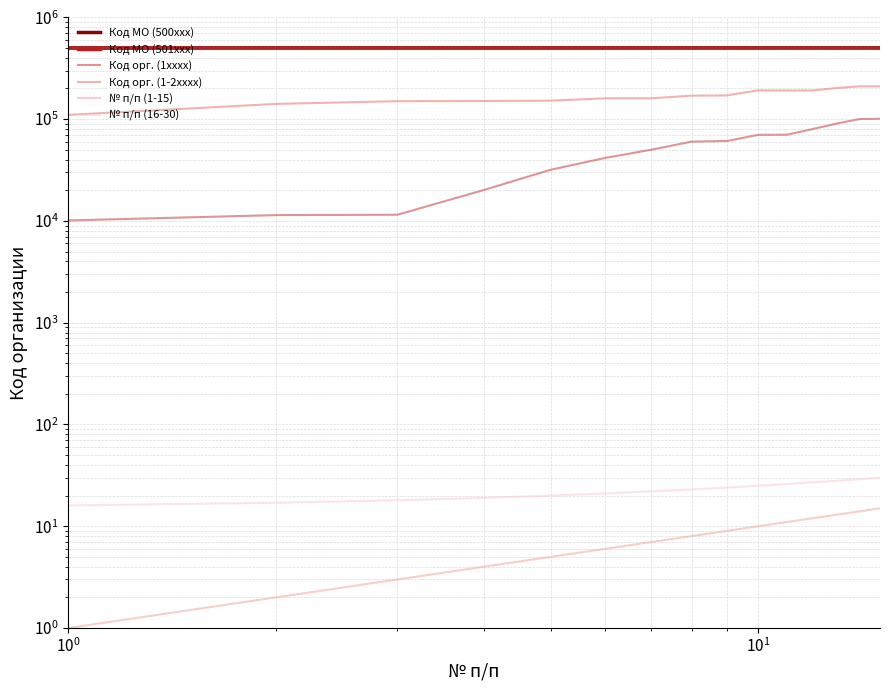

In Код МО (501xxx), how many points are higher than both neighbors (excluding endpoints)?

2